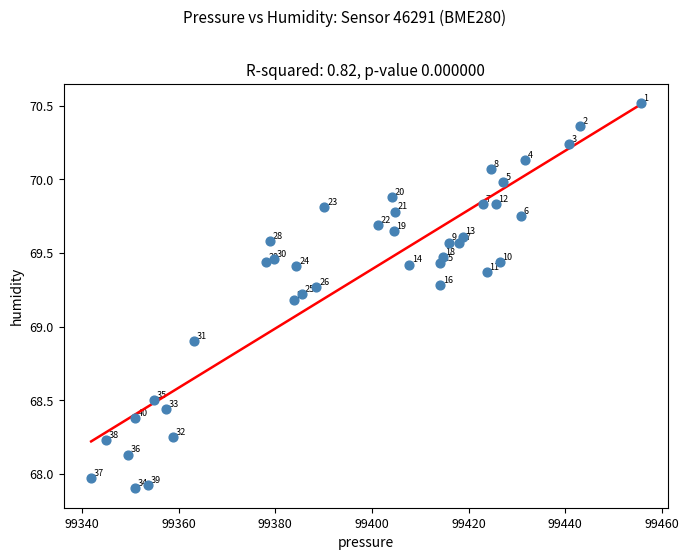

What is the range of X values (max minus min)?

113.7